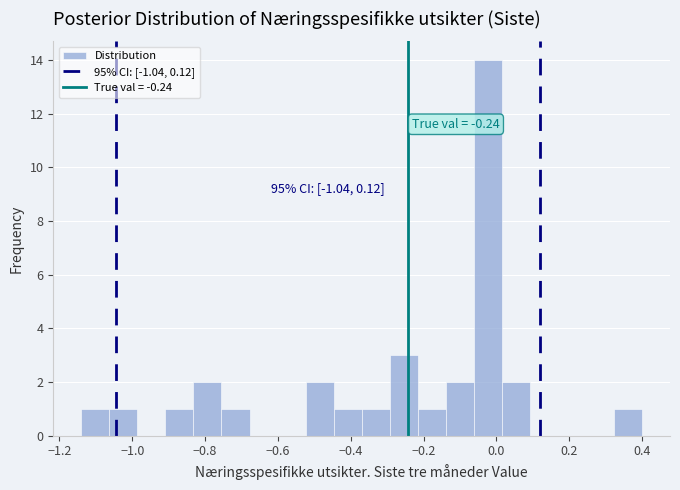

Read against the x-axis, roughly where is the centre of the tallest bar?

-0.02